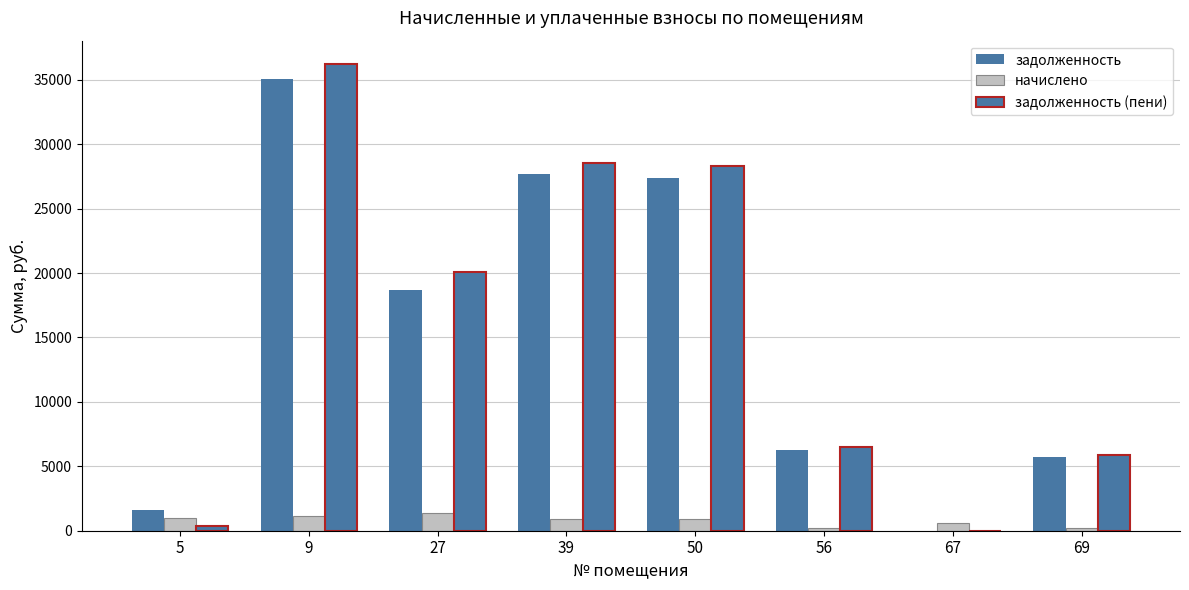

Between 50 and 69, which series saw the biggest shift?

задолженность (пени)